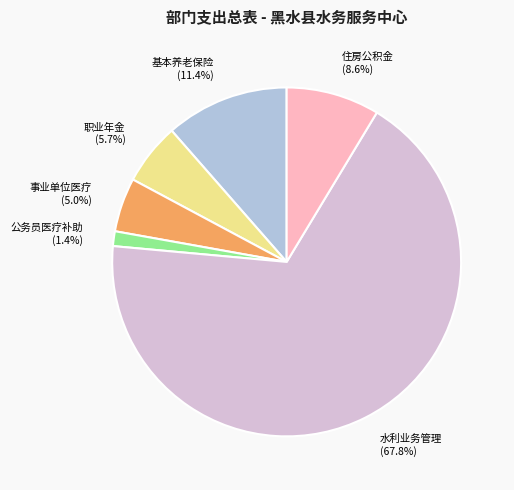

Does 公务员医疗补助 represent more than half of the total?

No